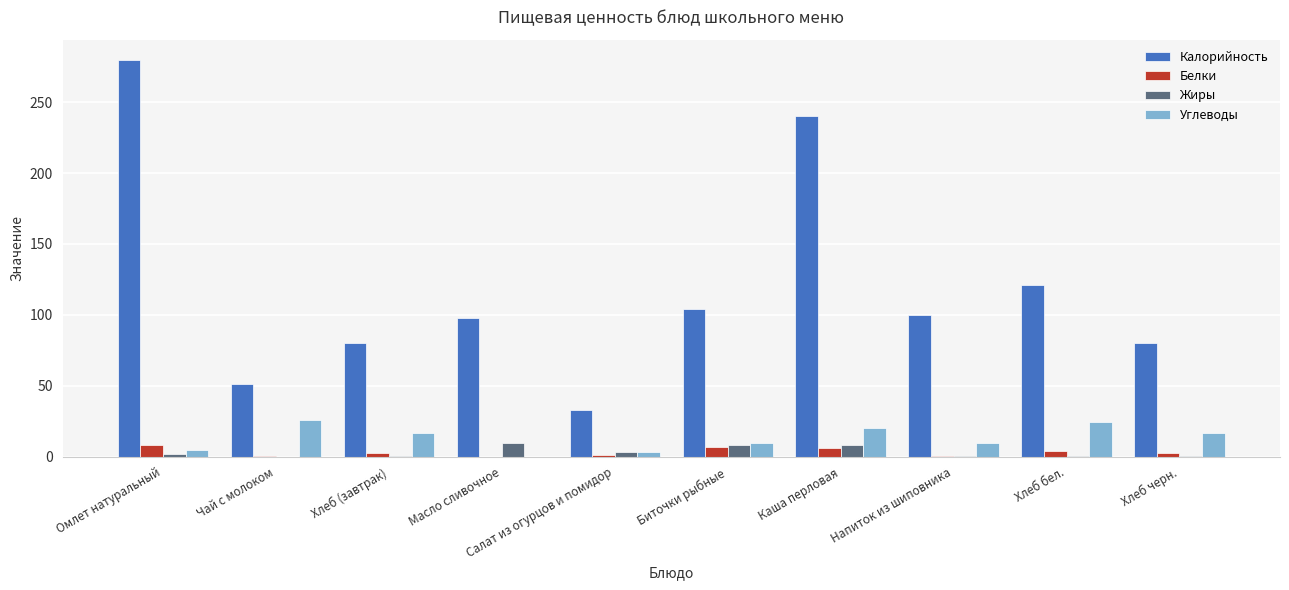

Which series has the largest range (max minus min)?

Калорийность